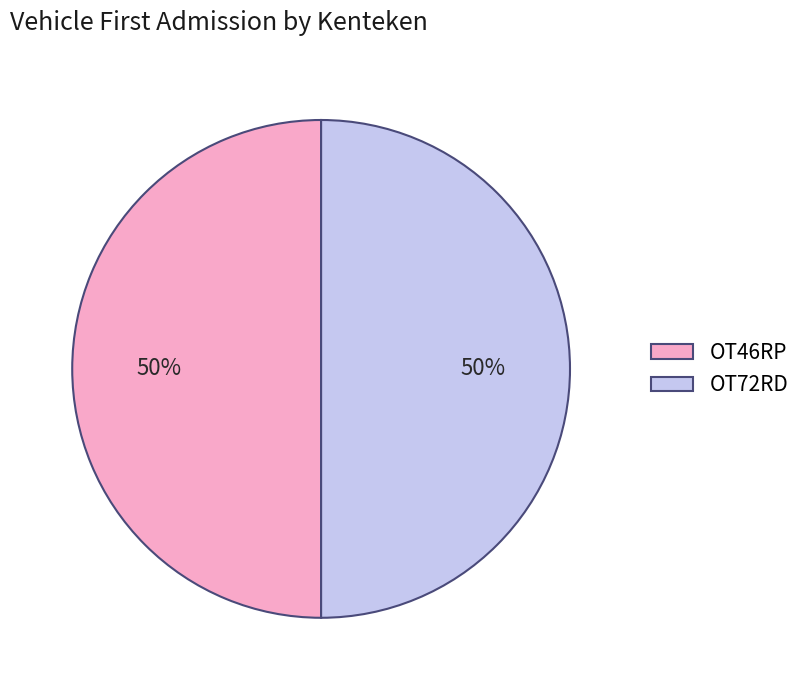

To the nearest percent, what is the average slice percentage?

50%